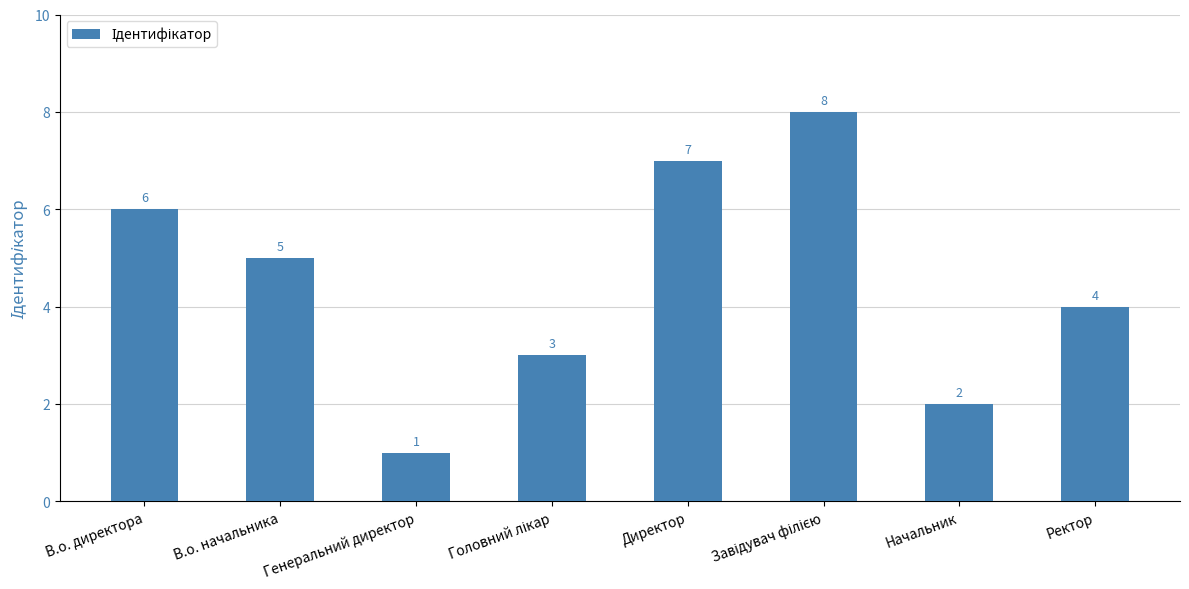

What is the maximum value shown in the chart?

8